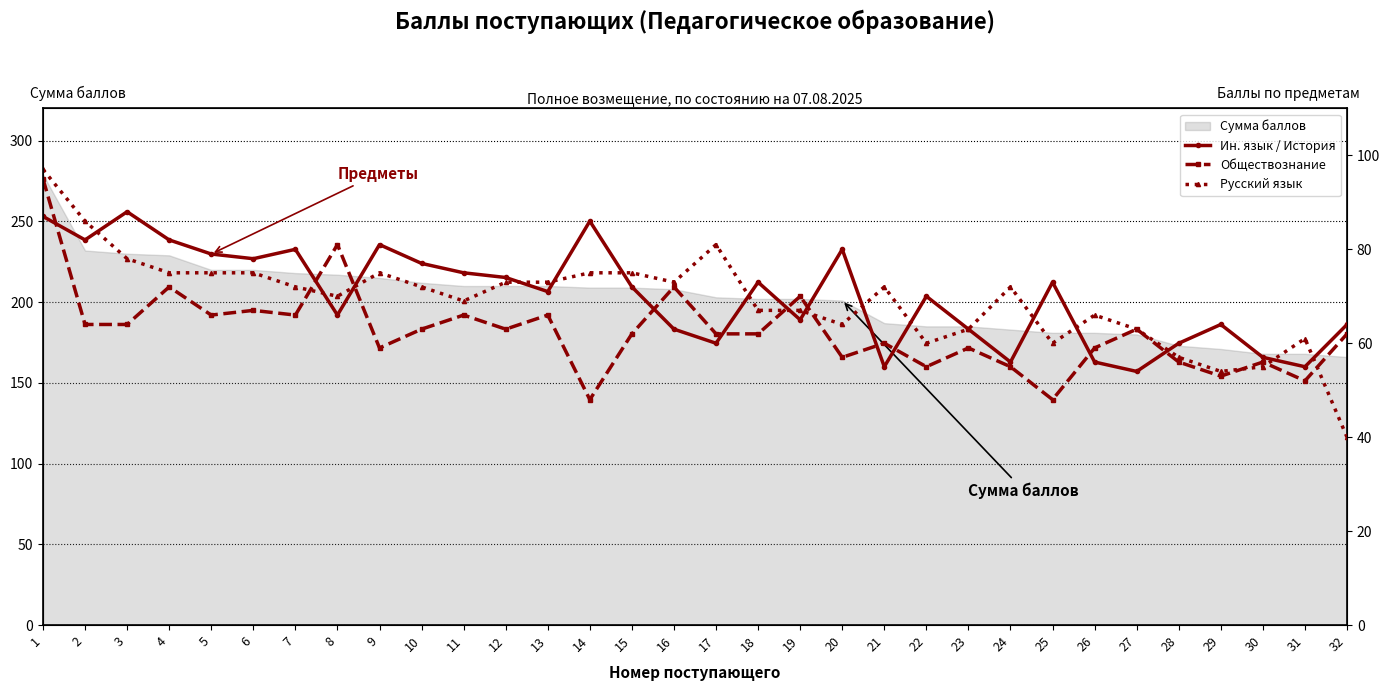

True or false: Русский язык and Обществознание intersect in this chart.

True